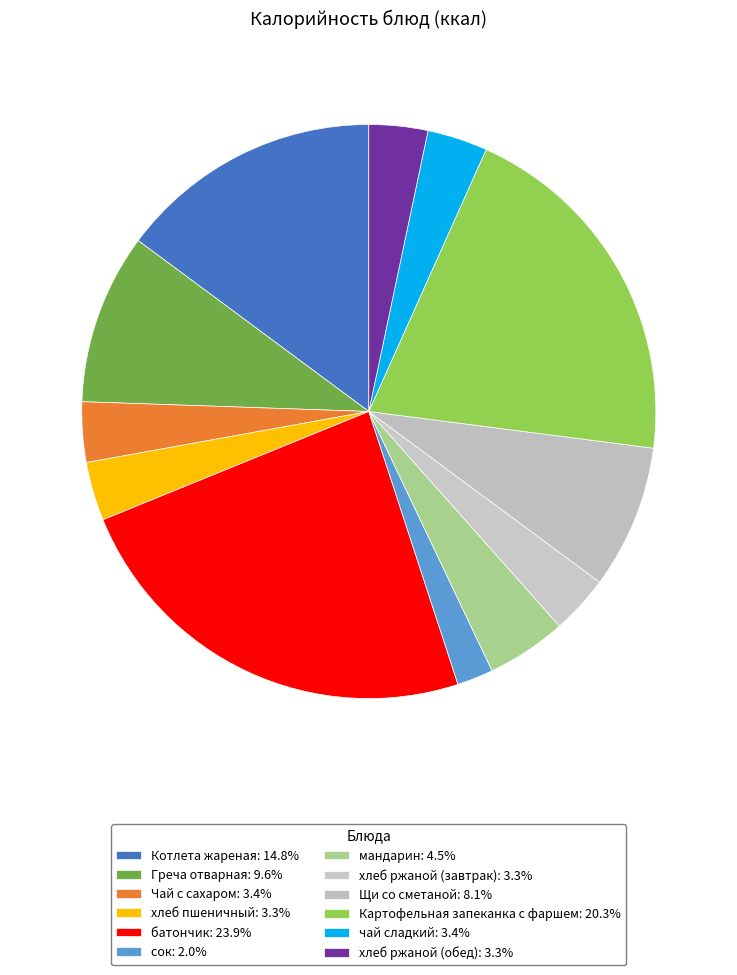

Is it true that сок is 2% of the pie?

True